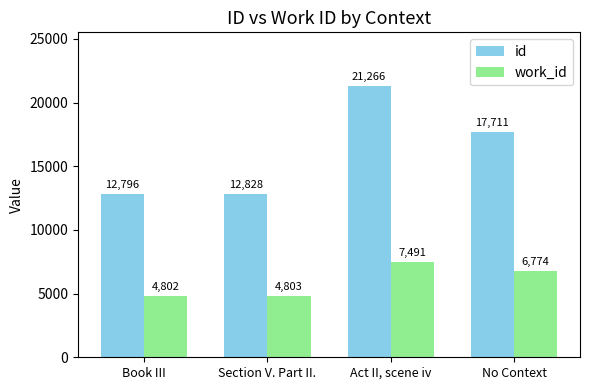

The value of id at Book III is 12796. True or false?

True